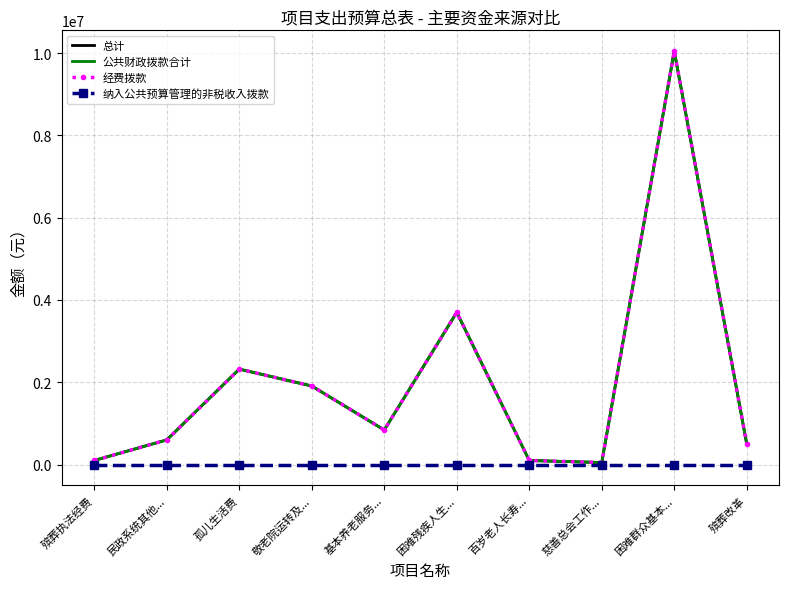

What is the maximum value shown in the chart?

10050000